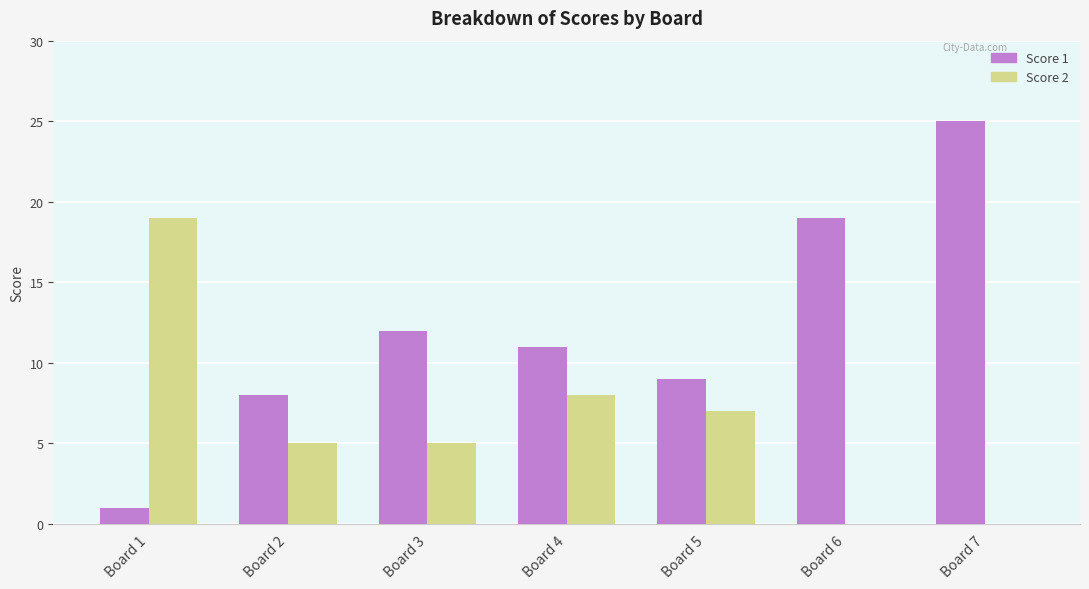

What are all the series names shown in the legend?

Score 1, Score 2